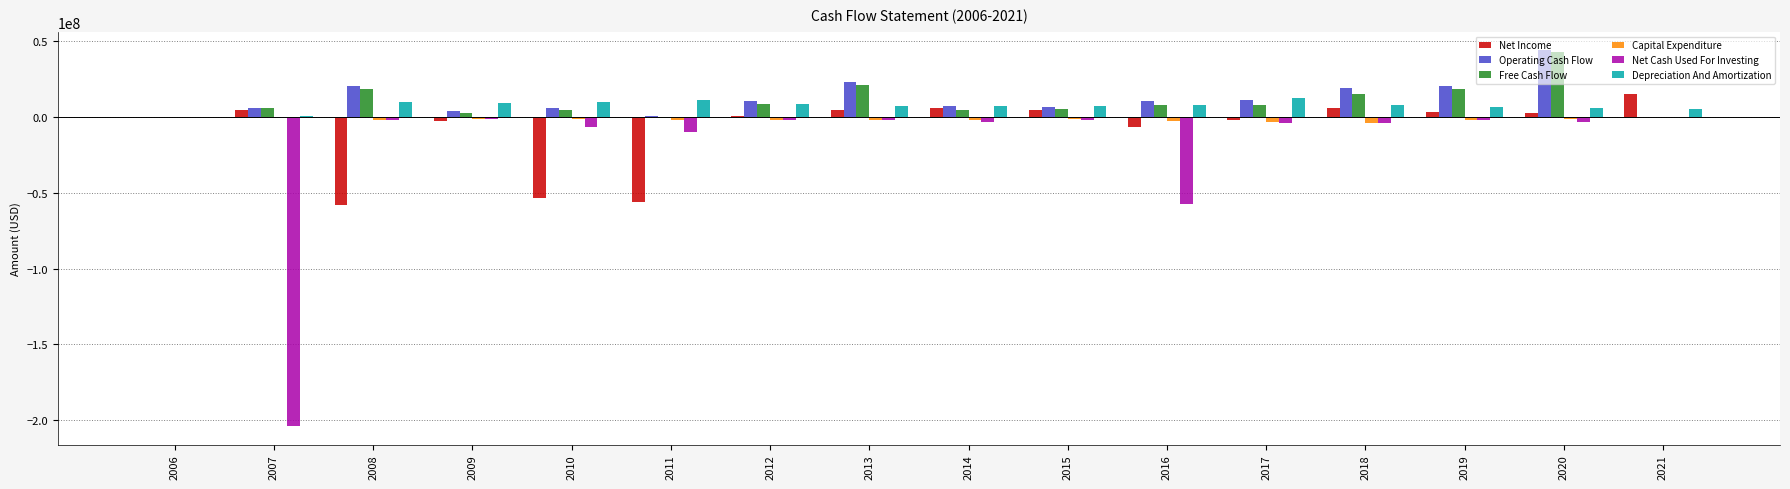

What is the maximum value shown in the chart?

43971000